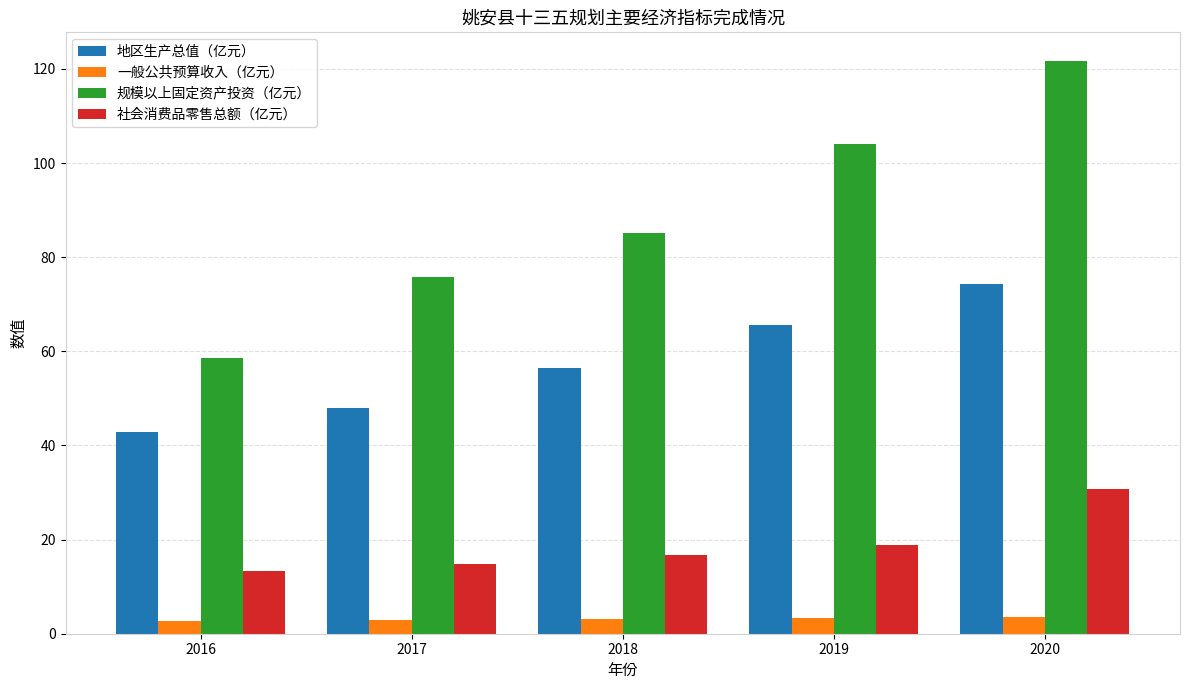

Are the bars horizontal?

No